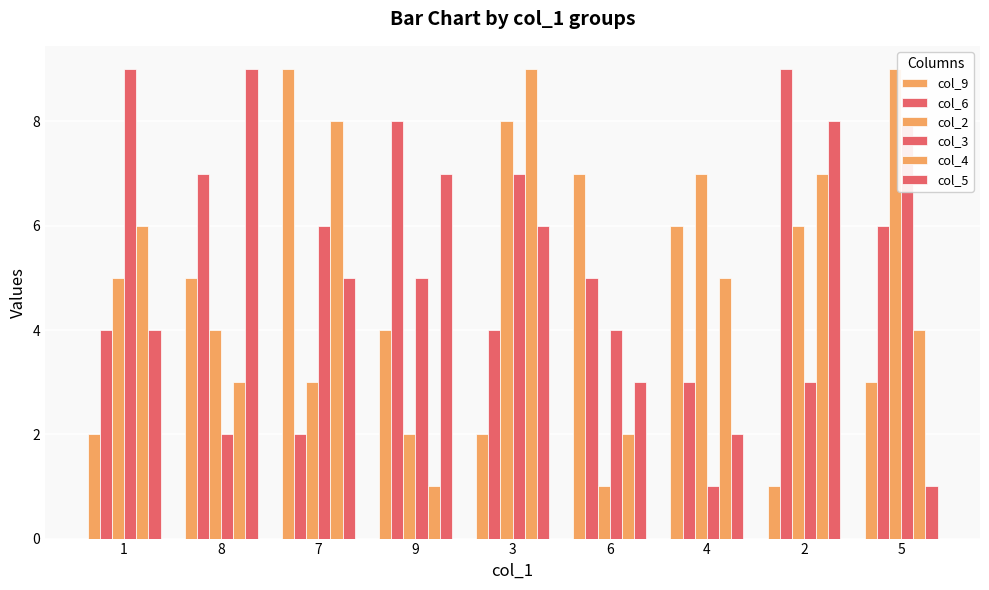

What is the difference between the maximum and second lowest values in the col_6 series?

6